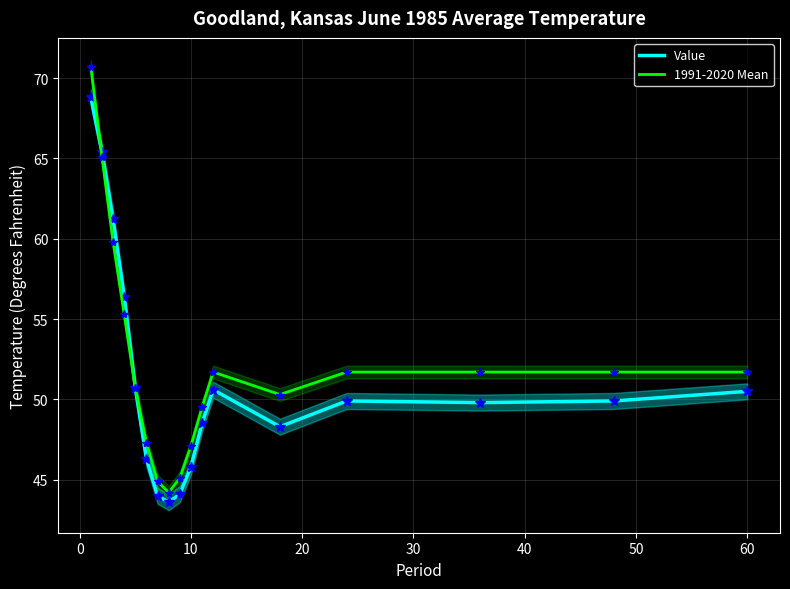

The value of 1991-2020 Mean at 10 is 47.1. True or false?

True